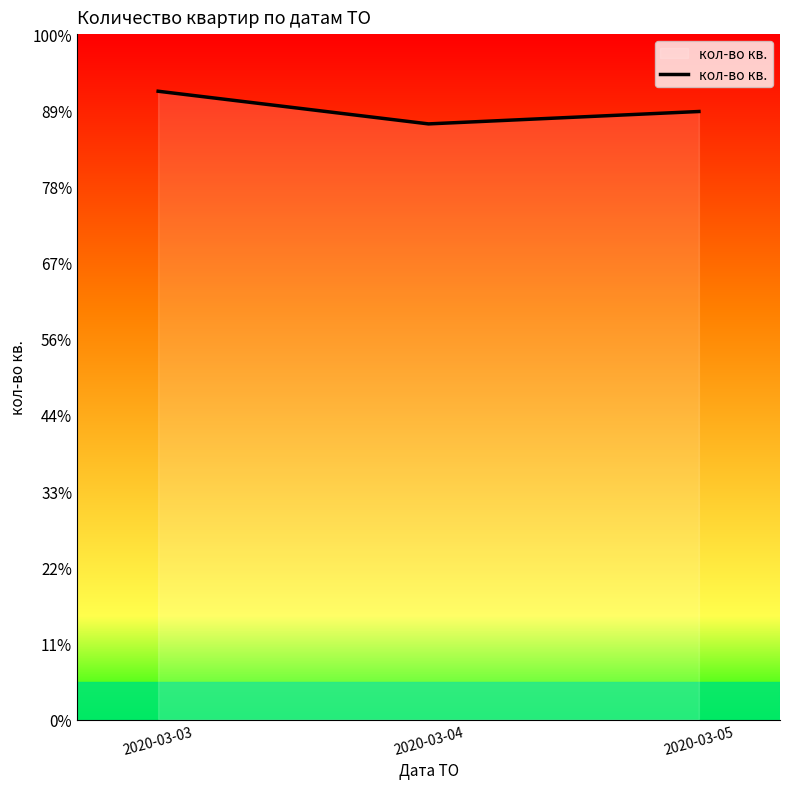

Reading right to left, list all the values displayed in this chart.

159.7	156.4	165.0